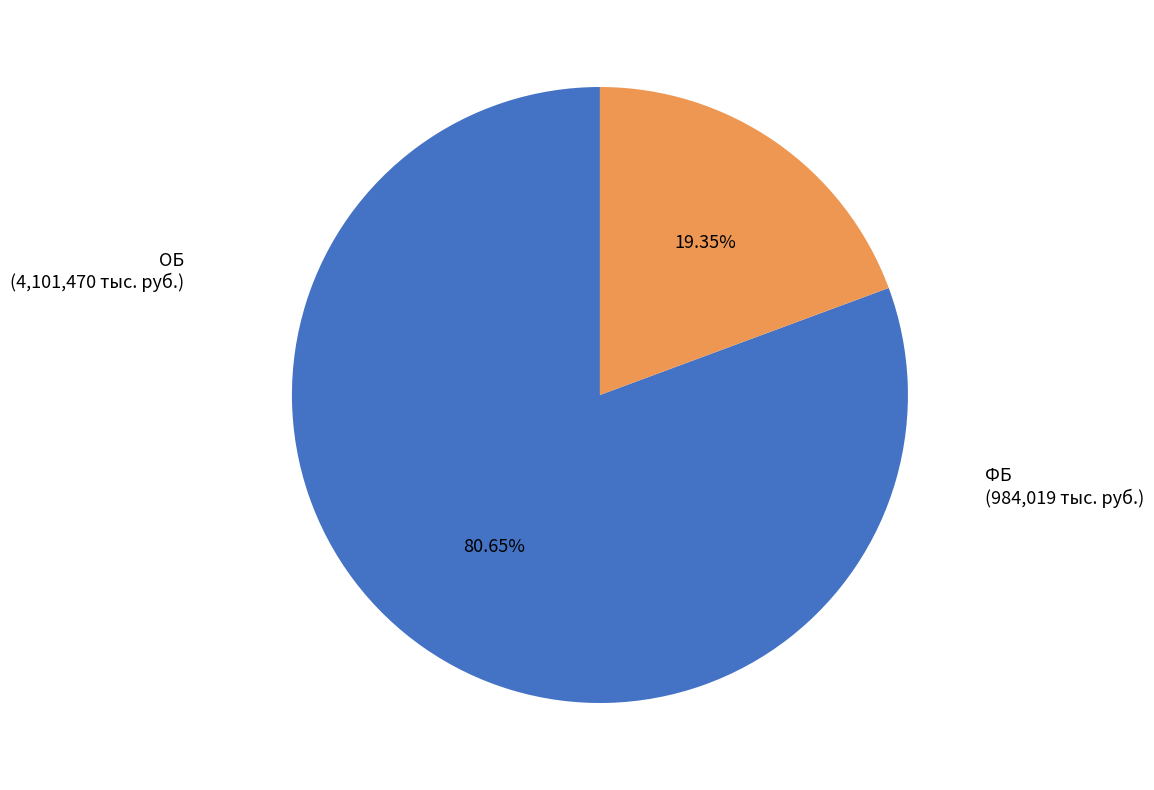

What is the majority slice?

ОБ